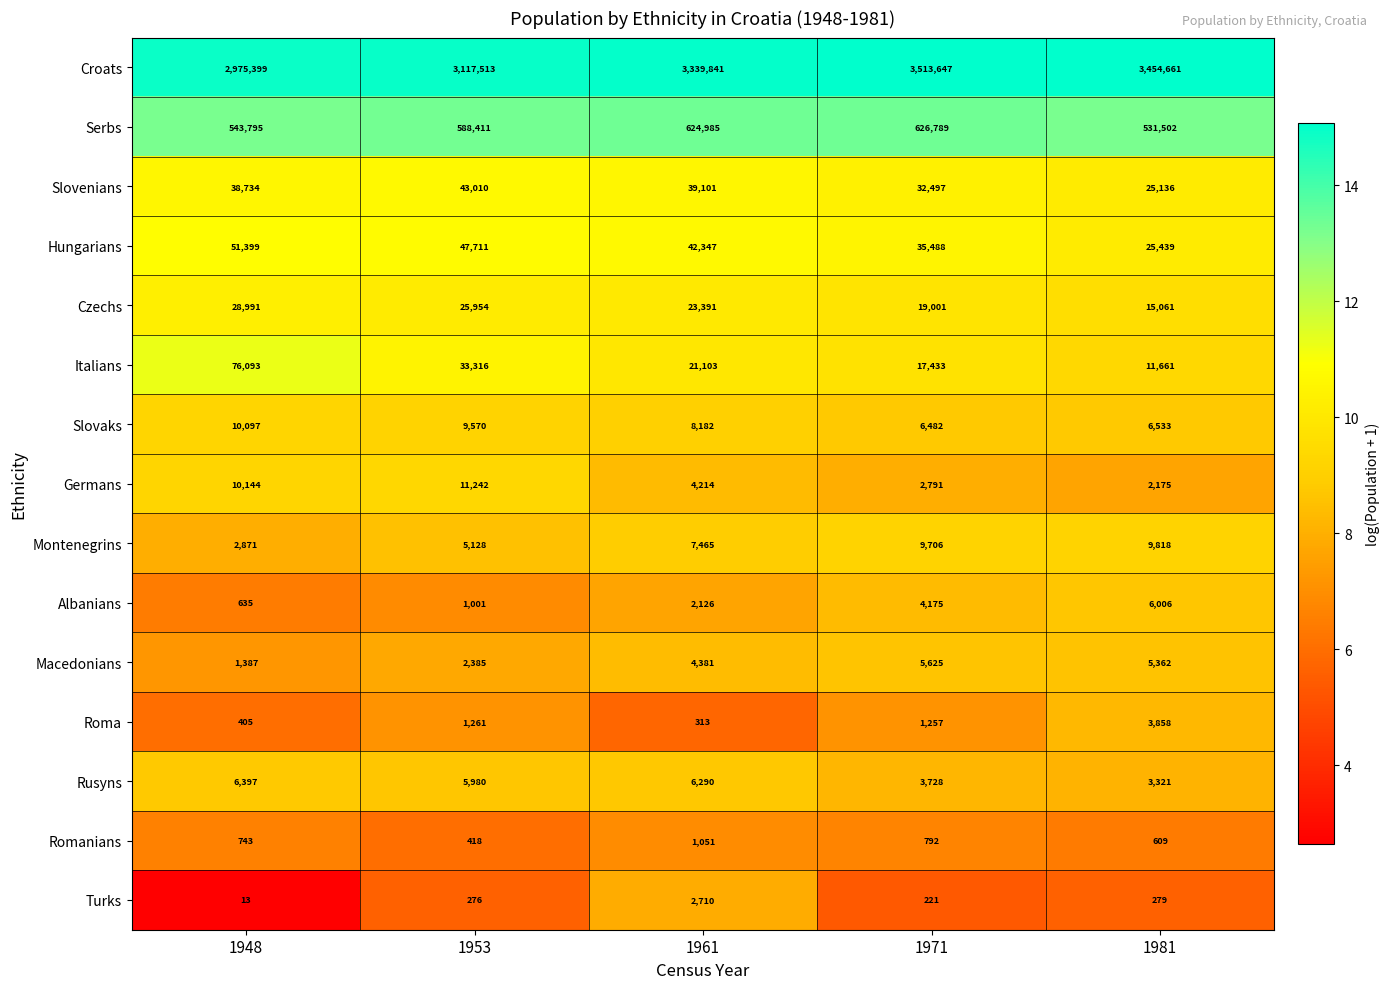

What is the average value of the Slovaks series?

8173